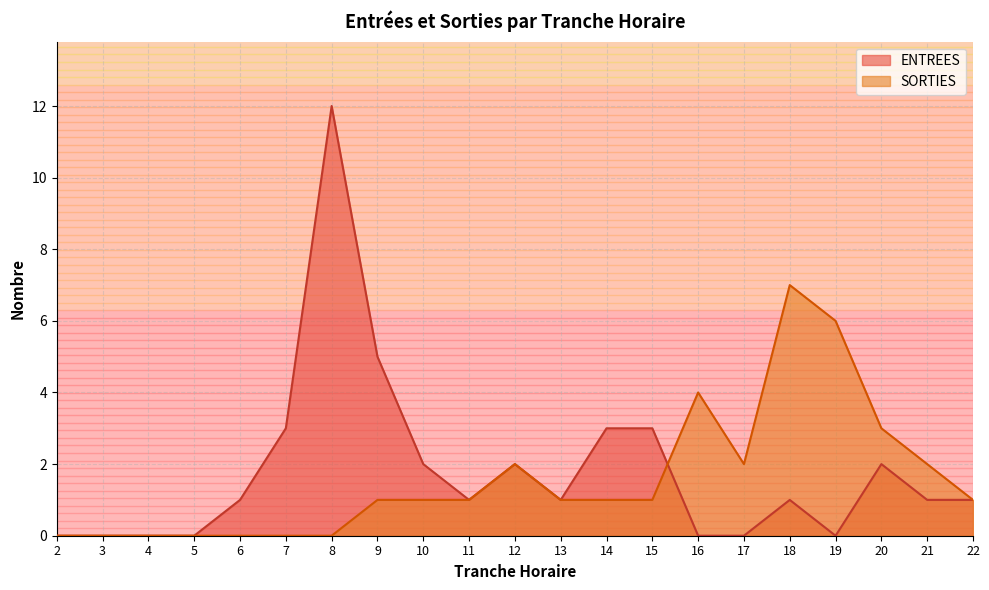

In ENTREES, how many points are higher than both neighbors (excluding endpoints)?

4